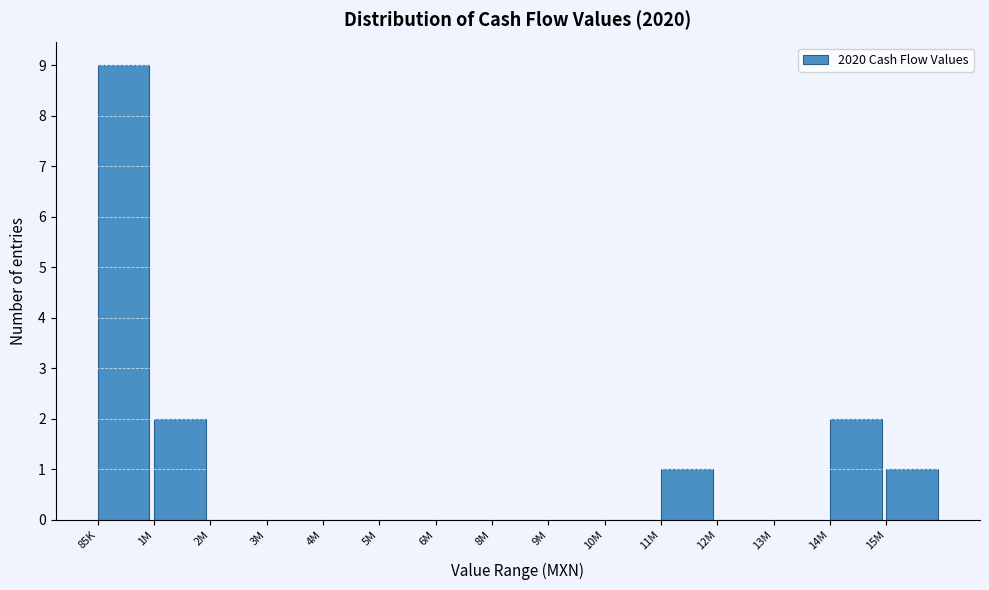

Reading left to right, transcribe all the data shown in this chart.

85K=9	1M=2	2M=0	3M=0	4M=0	5M=0	6M=0	8M=0	9M=0	10M=0	11M=1	12M=0	13M=0	14M=2	15M=1